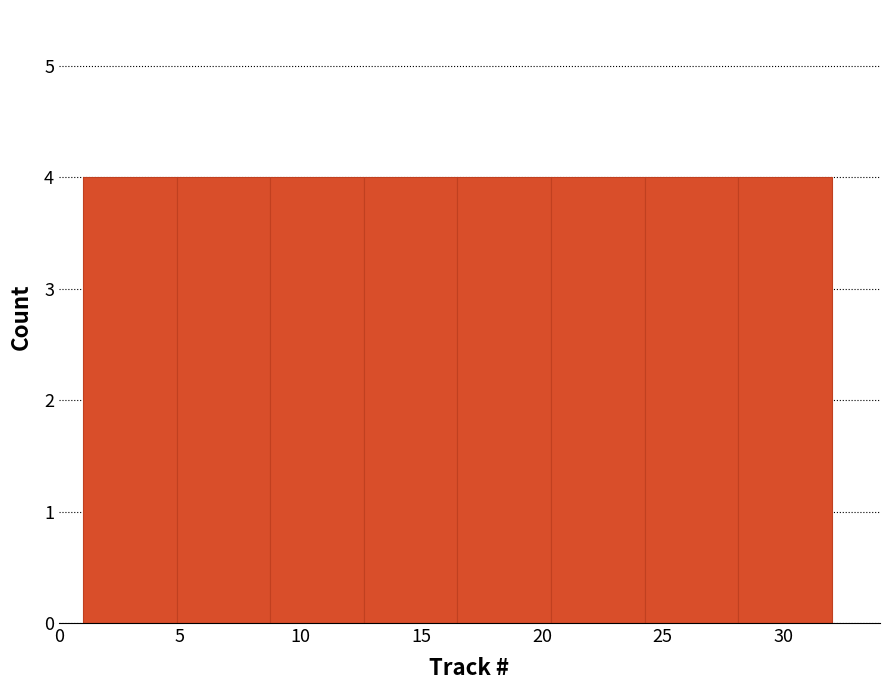

Reading left to right, list every bar in this chart as the range it spans on the x-axis followed by its height. Neither the bar edges nor the heights are printed on the chart, so give them approximately, as read against the axes.

1.0 to 5.0: 4
5.0 to 9.0: 4
9.0 to 12.5: 4
12.5 to 16.5: 4
16.5 to 20.5: 4
20.5 to 24.5: 4
24.5 to 28.0: 4
28.0 to 32.0: 4